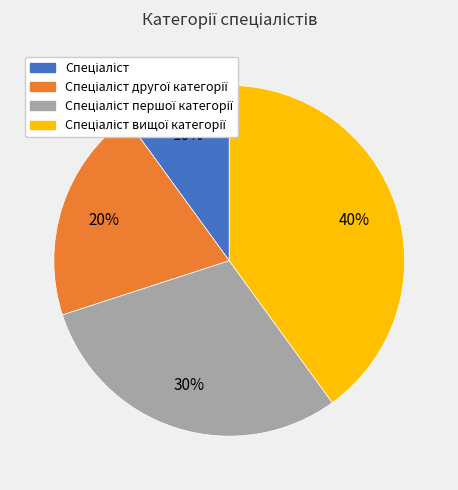

To the nearest percent, what is the average slice percentage?

25%